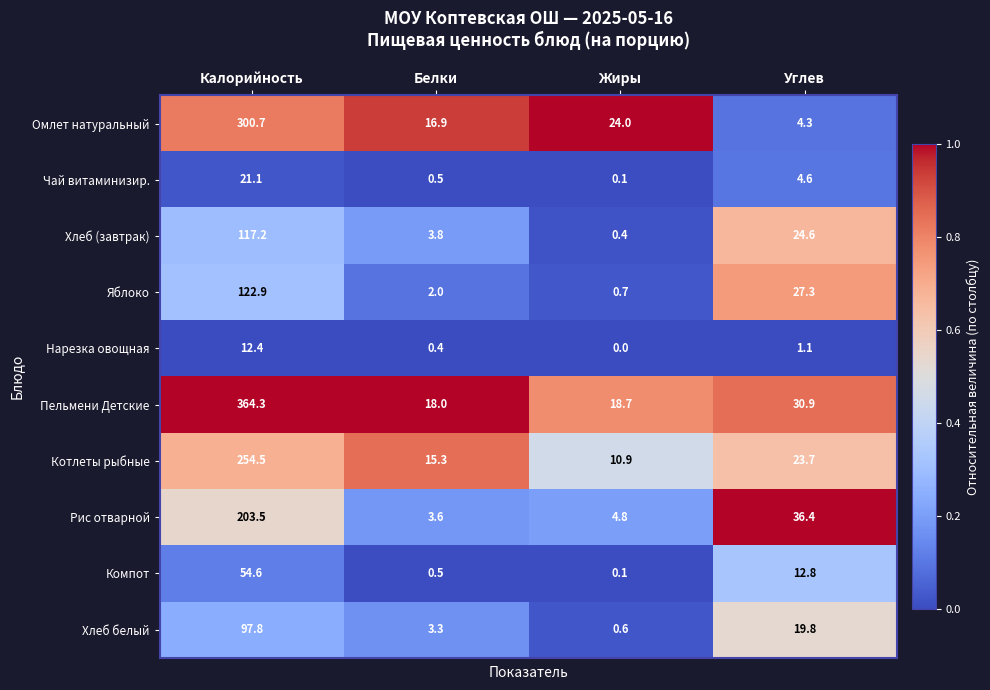

How many categories are shown in the chart?

4